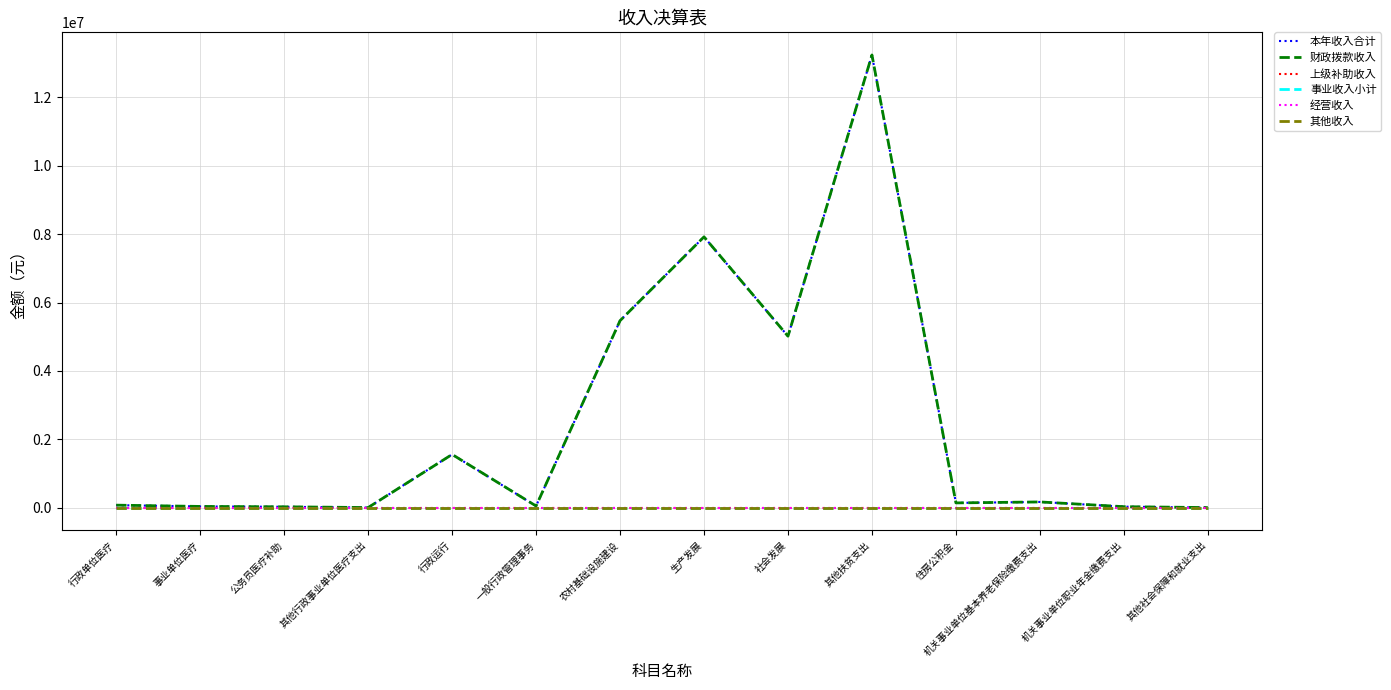

At which label is 财政拨款收入 closest to 6623925?

农村基础设施建设